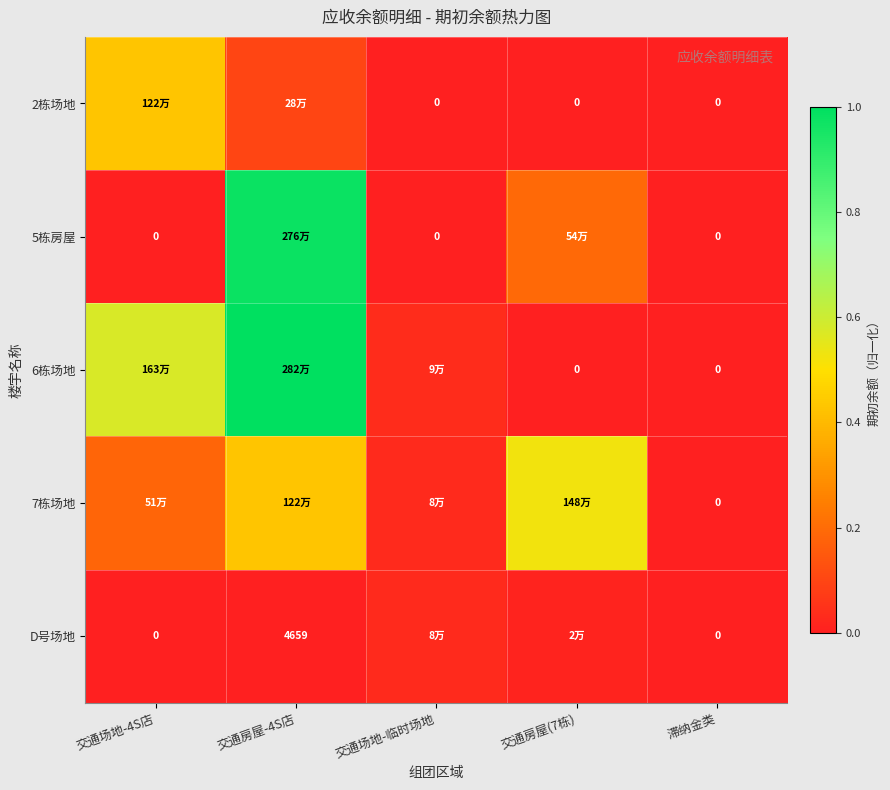

Is the value of 6栋场地 at 交通场地-临时场地 greater than the value of D号场地 at 交通房屋-4S店?

Yes